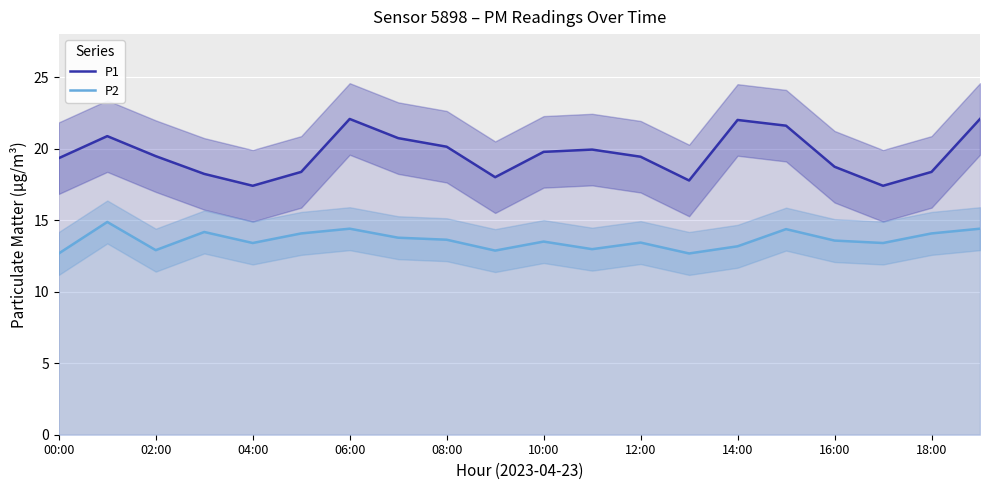

True or false: P2 and P1 cross at least once.

False